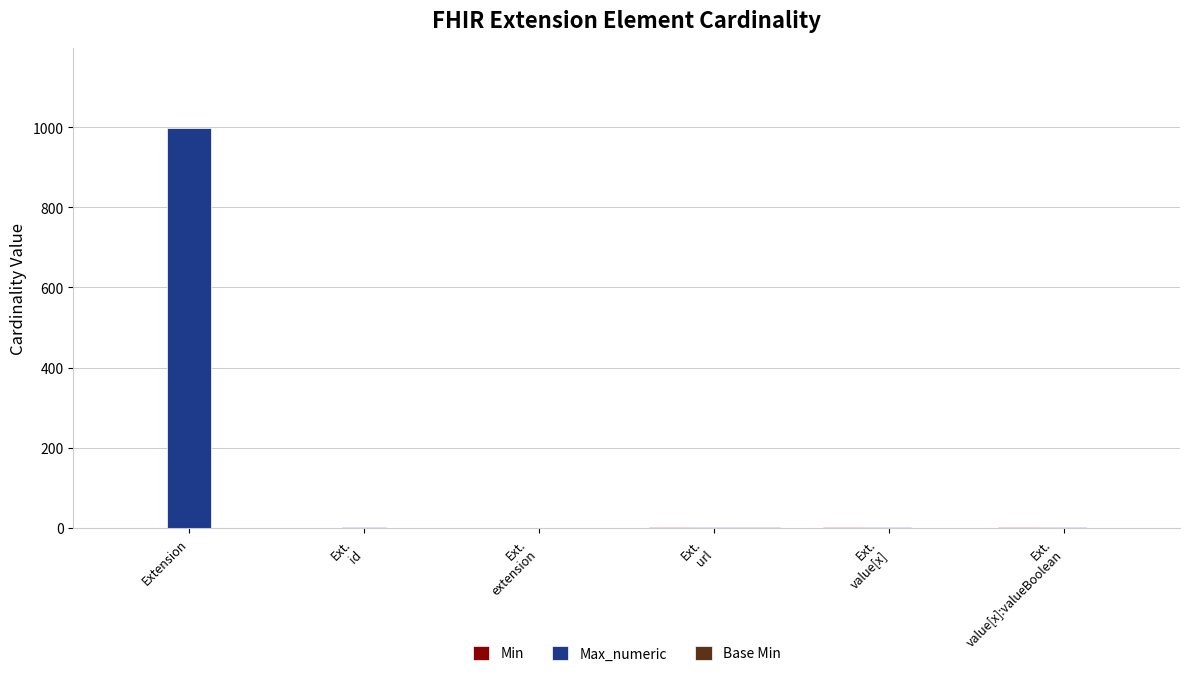

What is the highest value of the Max_numeric series?

999